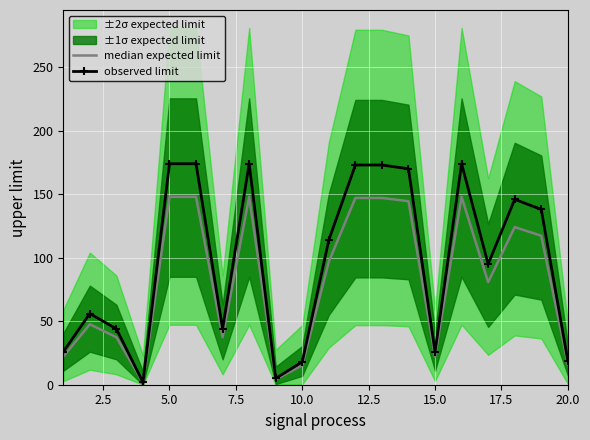

What is the maximum value for observed limit?

174.0